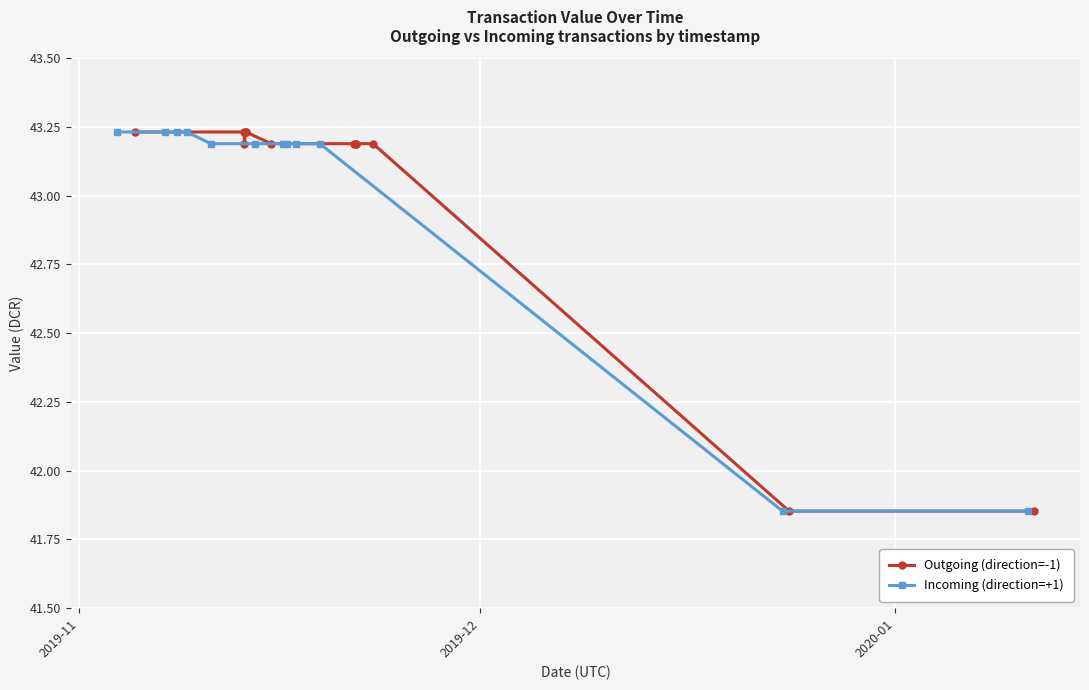

Count the Outgoing (direction=-1) values in the range 43 to 44.

10